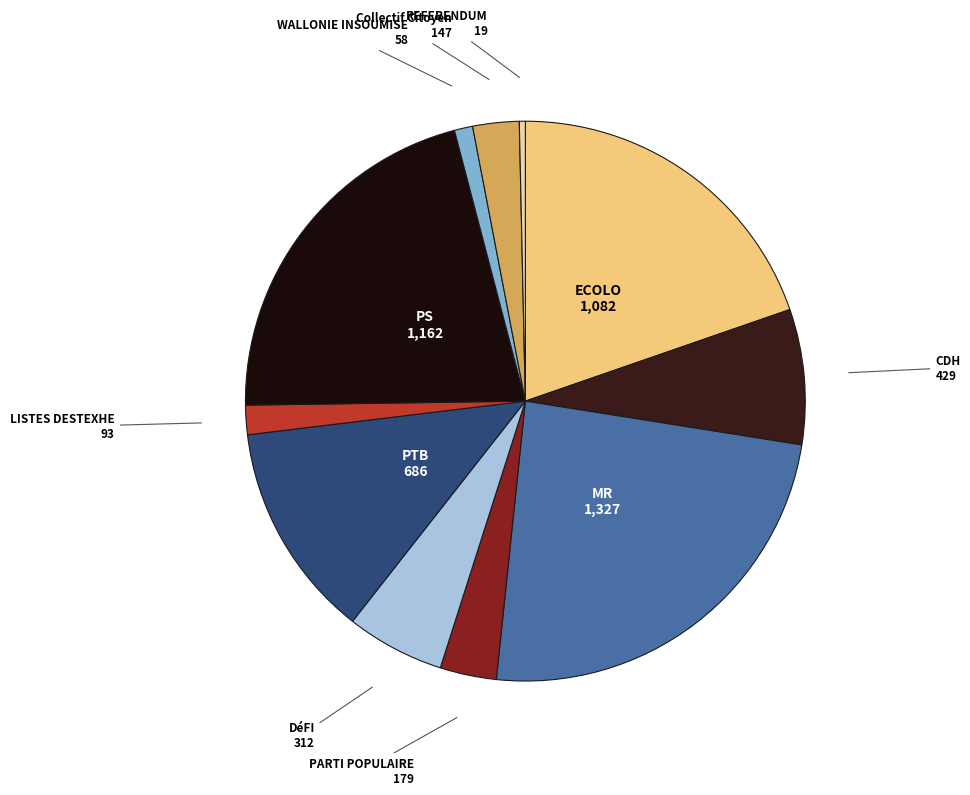

Is there a majority slice in this chart?

No